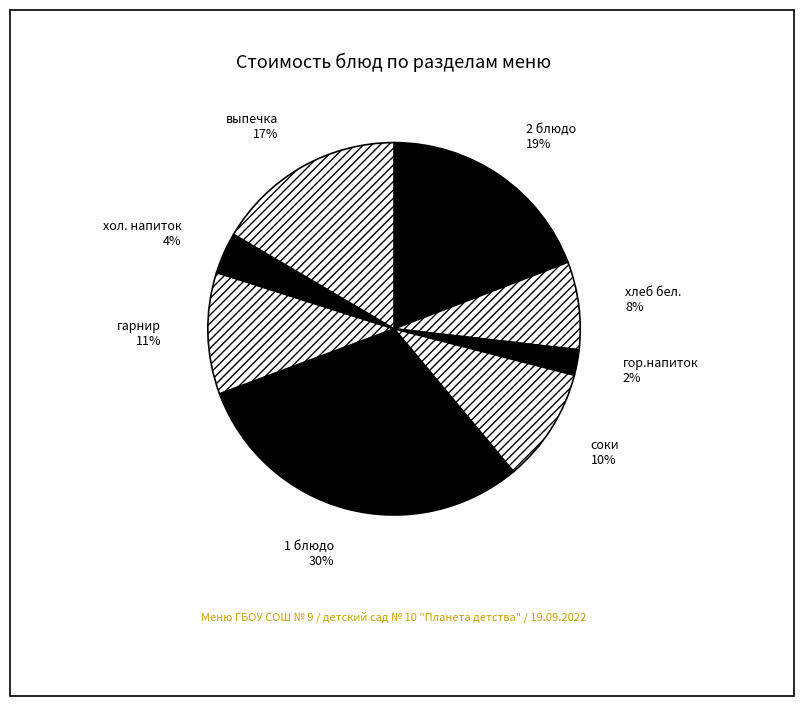

To the nearest percent, what portion does выпечка represent?

17%